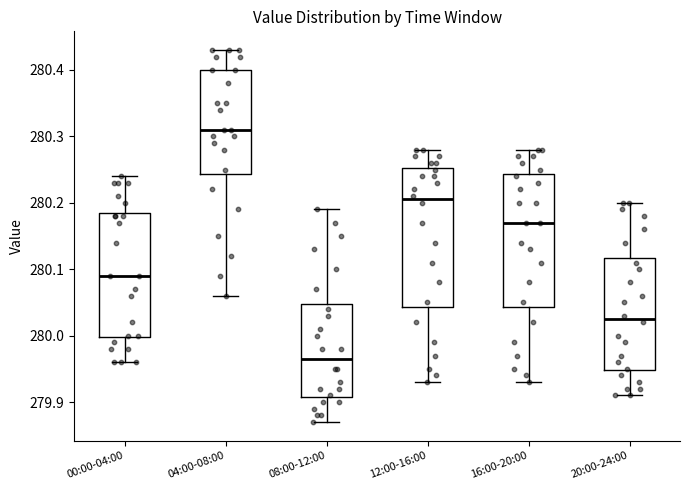

Reading left to right, transcribe this box plot: for each box, give where its median line is, the range the box spans, and where its two whiskers end, as read against the y-axis. The values are not printed on the chart, so give them approximately, as read against the axis.

00:00-04:00: median 280.09, box 280.00 to 280.19, whiskers 279.96 to 280.24
04:00-08:00: median 280.31, box 280.24 to 280.40, whiskers 280.06 to 280.43
08:00-12:00: median 279.97, box 279.91 to 280.05, whiskers 279.87 to 280.19
12:00-16:00: median 280.21, box 280.04 to 280.25, whiskers 279.93 to 280.28
16:00-20:00: median 280.17, box 280.04 to 280.24, whiskers 279.93 to 280.28
20:00-24:00: median 280.03, box 279.95 to 280.12, whiskers 279.91 to 280.20